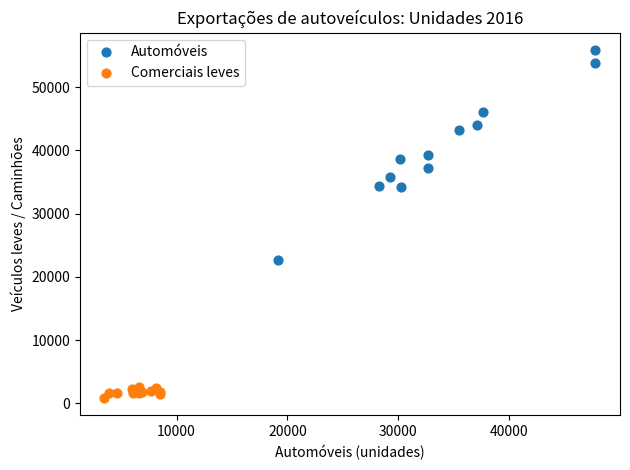

Which series reaches the maximum Y coordinate?

Automóveis